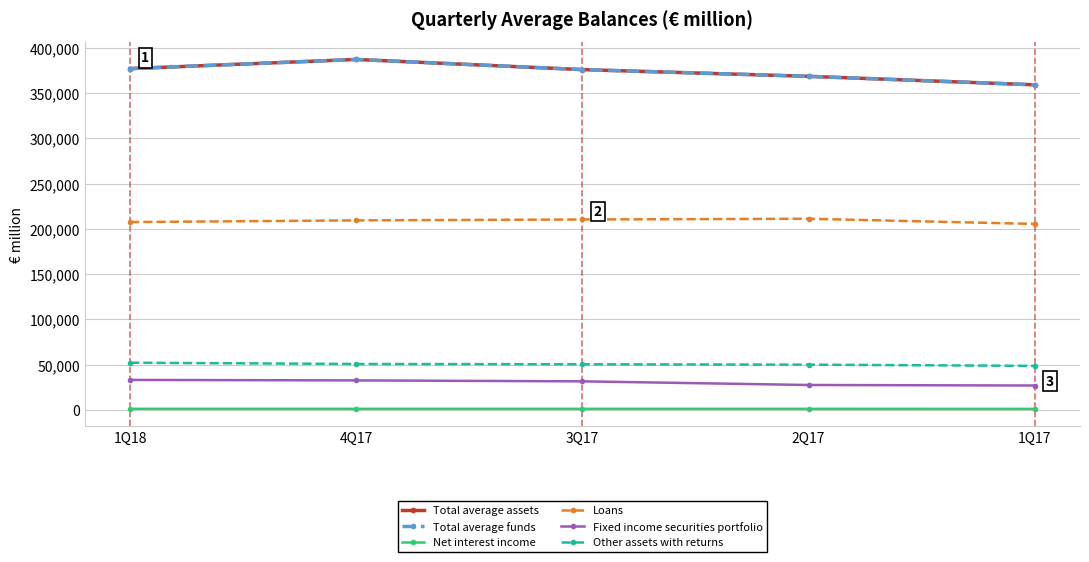

True or false: Fixed income securities portfolio and Loans intersect in this chart.

False